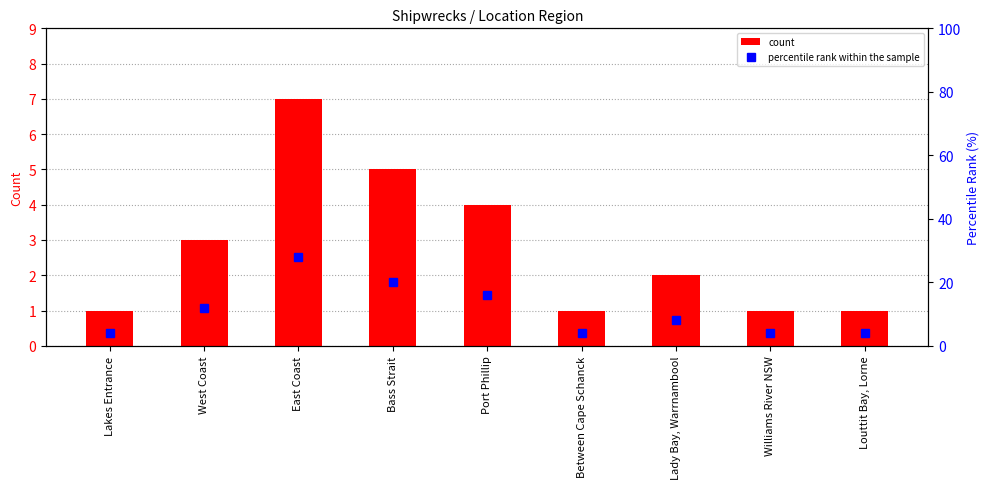

How many series are shown in this chart?

2